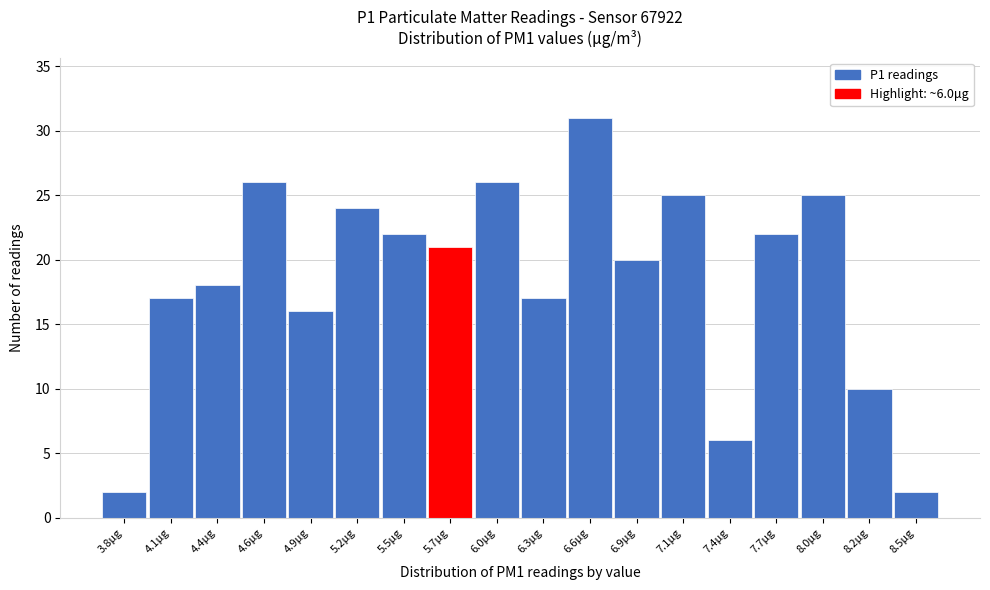

Reading left to right, list all the values displayed in this chart.

3.8μg=2	4.1μg=17	4.4μg=18	4.6μg=26	4.9μg=16	5.2μg=24	5.5μg=22	5.7μg=21	6.0μg=26	6.3μg=17	6.6μg=31	6.9μg=20	7.1μg=25	7.4μg=6	7.7μg=22	8.0μg=25	8.2μg=10	8.5μg=2